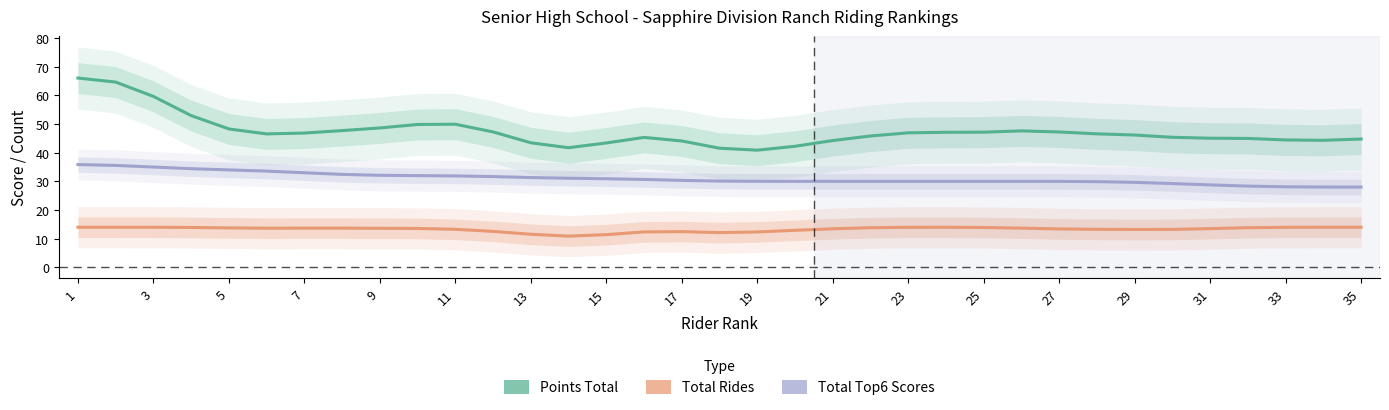

Rank the series by their average value, from highest to lowest.

Points Total, Total Top6 Scores, Total Rides